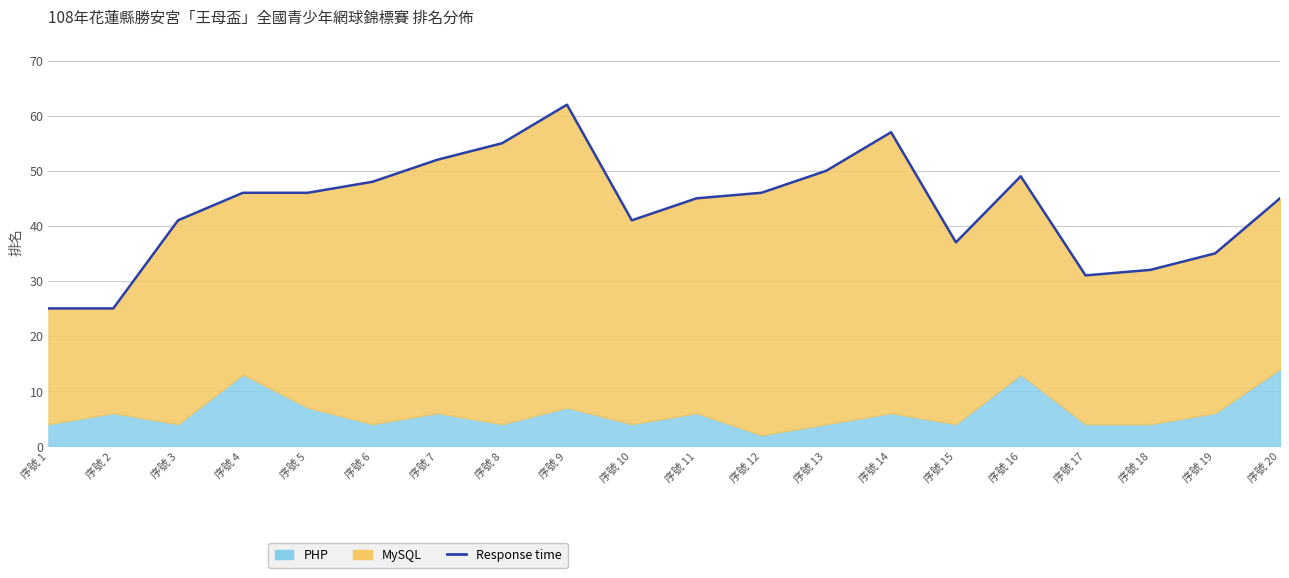

What is the sum of the values at 序號 10 and 序號 20?

86